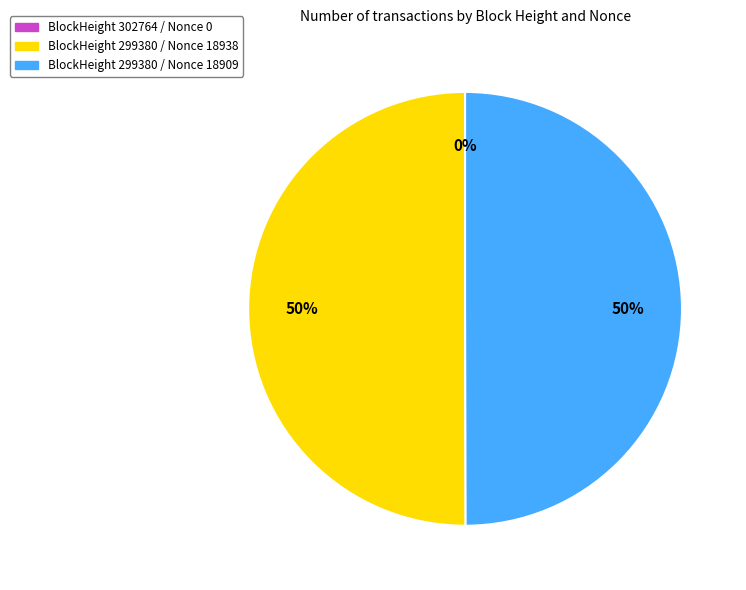

To the nearest percent, what is the average slice percentage?

33%